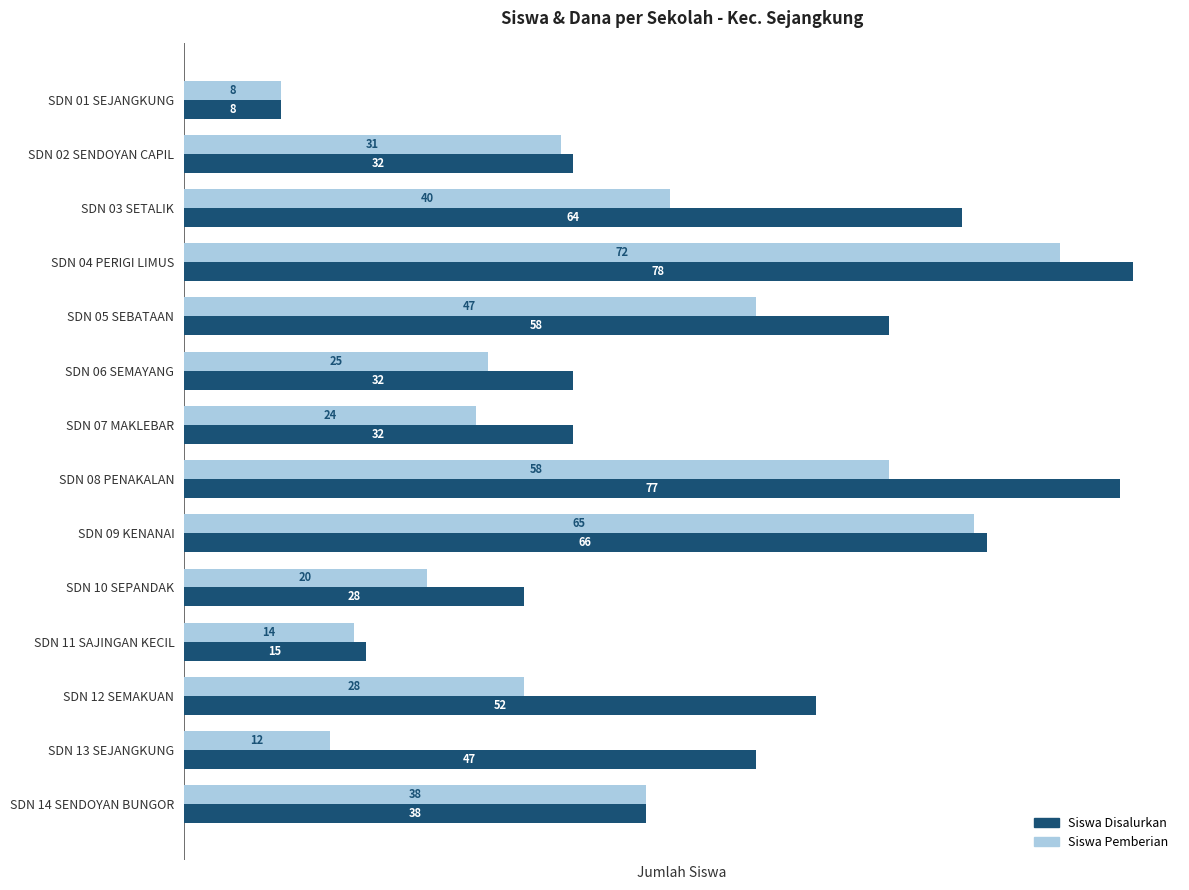

What are all the series names shown in the legend?

Siswa Disalurkan, Siswa Pemberian